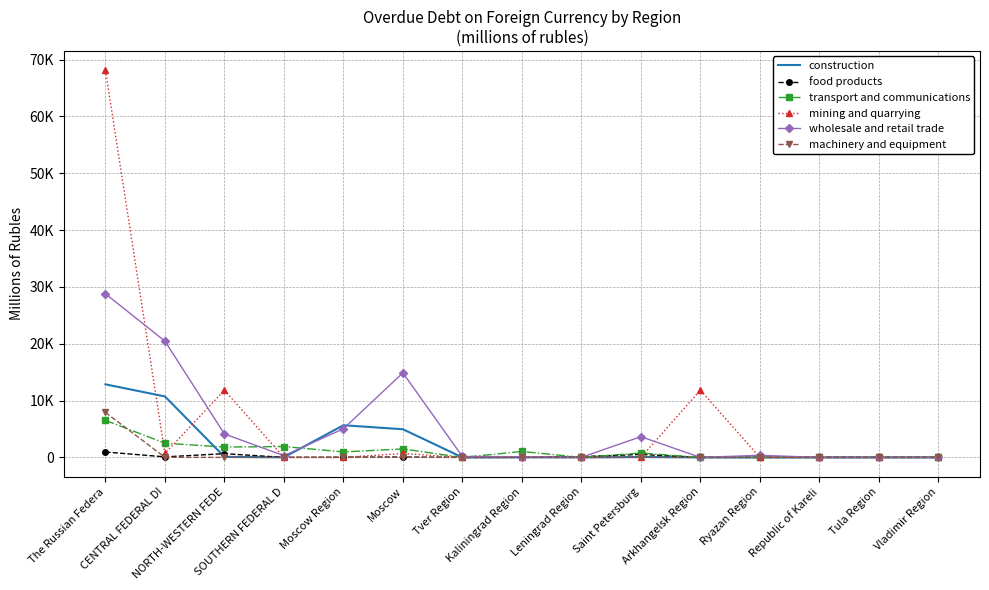

What are all the series names shown in the legend?

construction, food products, transport and communications, mining and quarrying, wholesale and retail trade, machinery and equipment